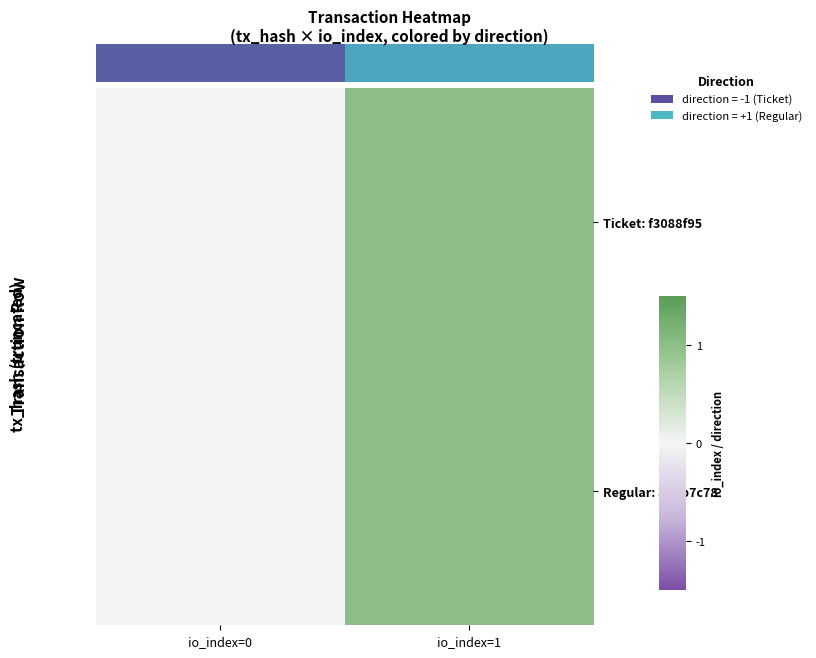

Which series has the largest range (max minus min)?

Ticket: f3088f95